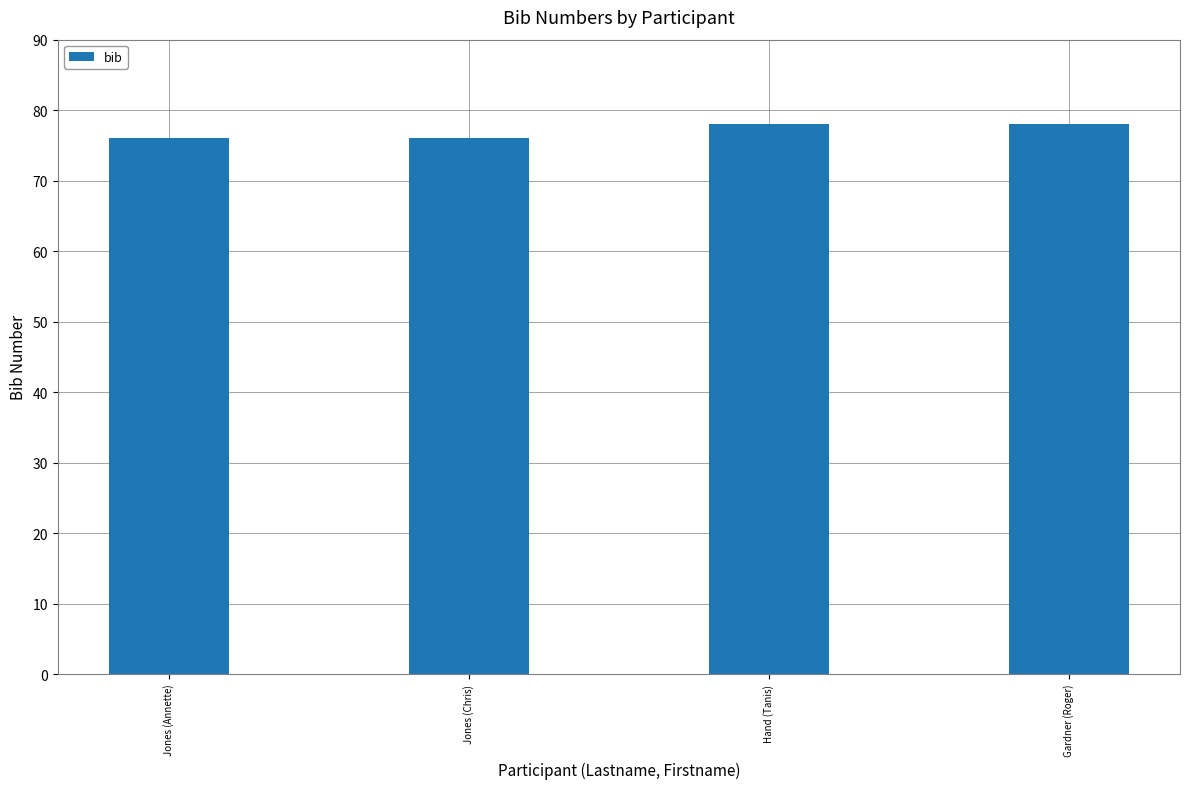

Does the chart contain any negative values?

No